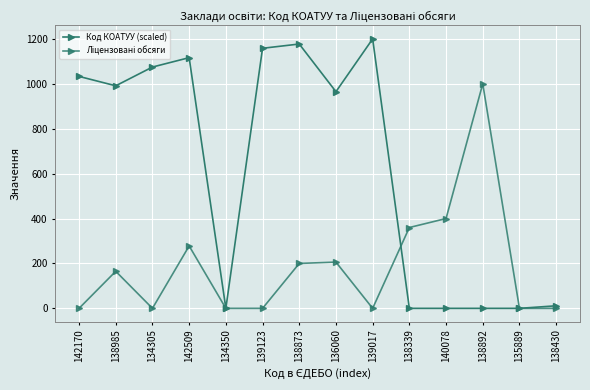

List the series in order of their overall mean, highest first.

Код КОАТУУ (scaled), Ліцензовані обсяги